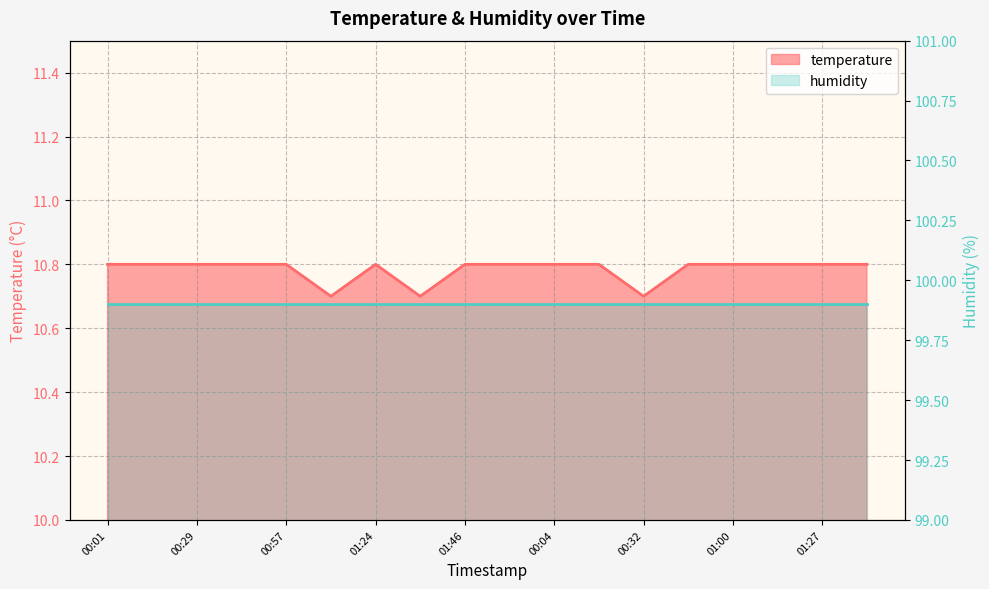

Does the chart display data point markers on the line(s)?

No